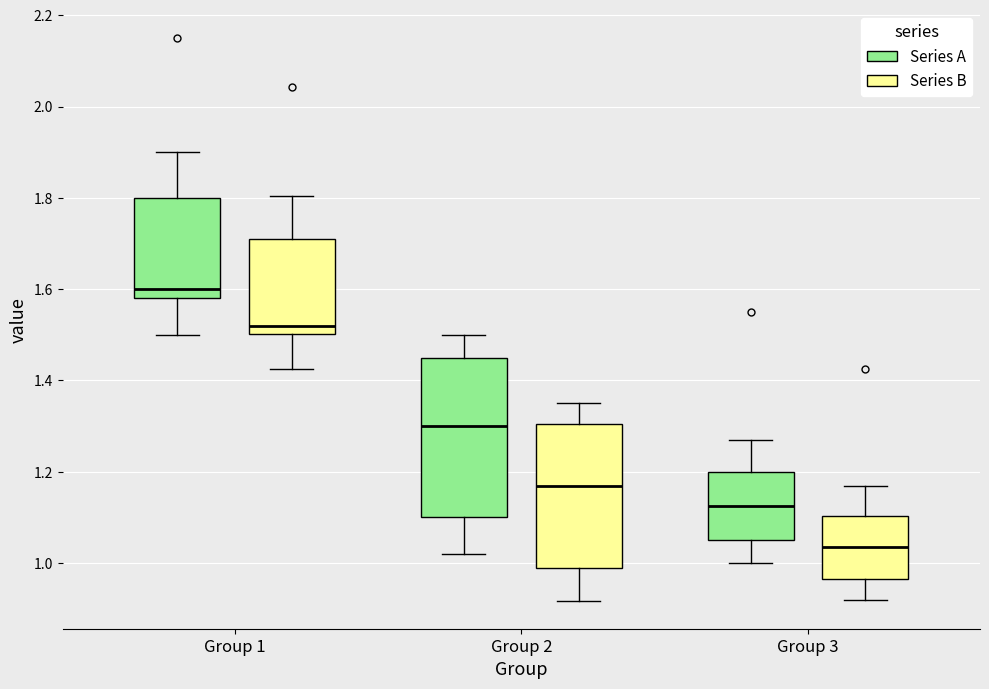

Reading left to right, transcribe this box plot: for each box, give where its median line is, the range the box spans, and where its two whiskers end, as read against the y-axis. The values are not printed on the chart, so give them approximately, as read against the axis.

Group 1 (Series A): median 1.60, box 1.58 to 1.80, whiskers 1.50 to 1.90
Group 1 (Series B): median 1.52, box 1.50 to 1.72, whiskers 1.42 to 1.80
Group 2 (Series A): median 1.30, box 1.10 to 1.46, whiskers 1.02 to 1.50
Group 2 (Series B): median 1.18, box 1.00 to 1.30, whiskers 0.92 to 1.36
Group 3 (Series A): median 1.12, box 1.06 to 1.20, whiskers 1.00 to 1.28
Group 3 (Series B): median 1.04, box 0.96 to 1.10, whiskers 0.92 to 1.16